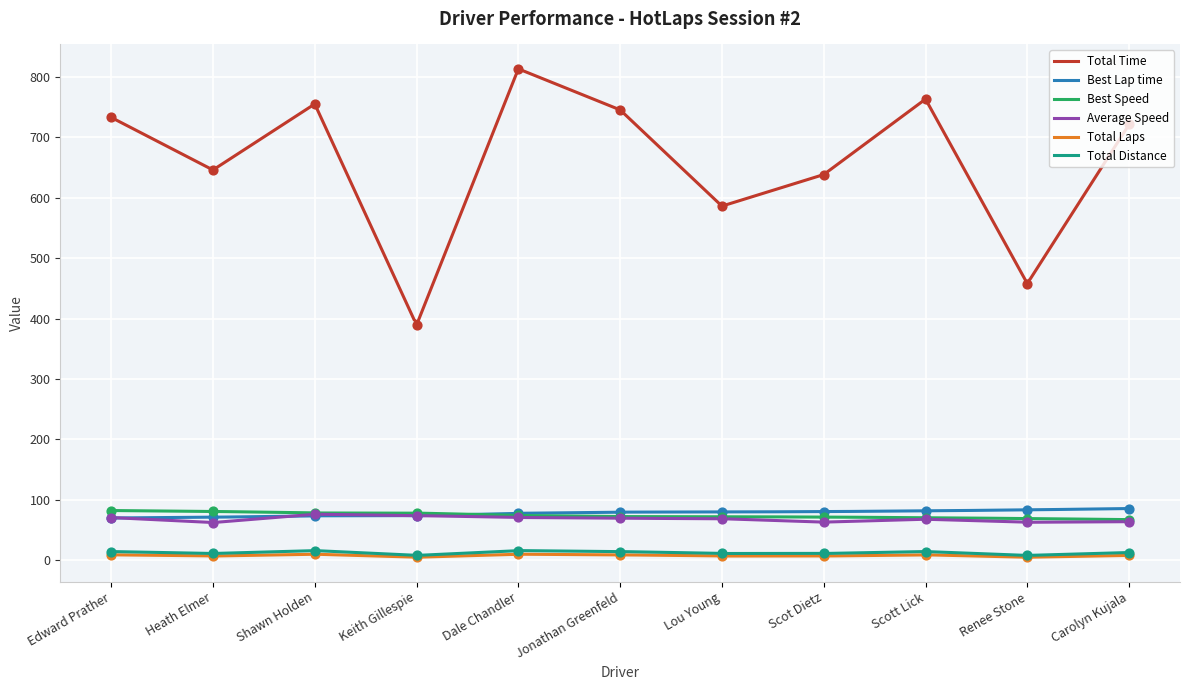

Which series has the largest Y range (max minus min)?

Total Time